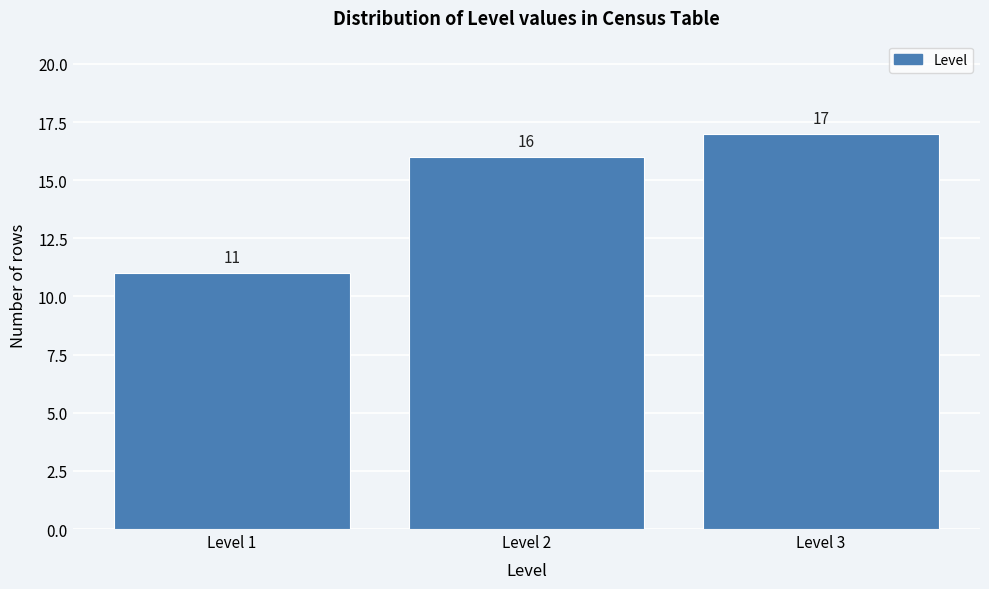

Reading right to left, transcribe all the data shown in this chart.

Level 3=17	Level 2=16	Level 1=11